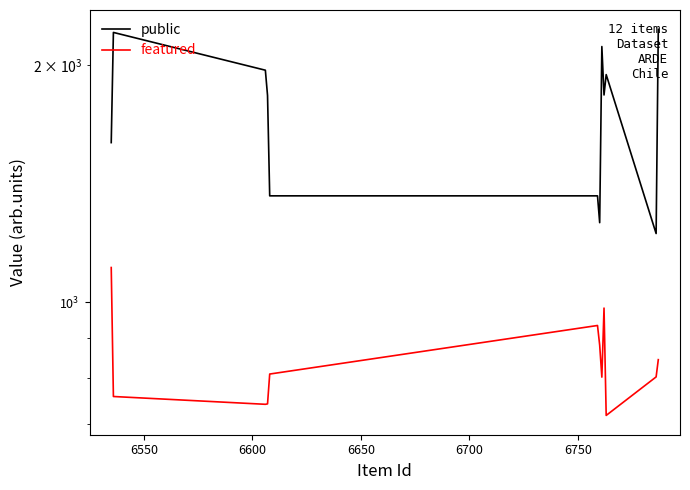

True or false: featured and public cross at least once.

False